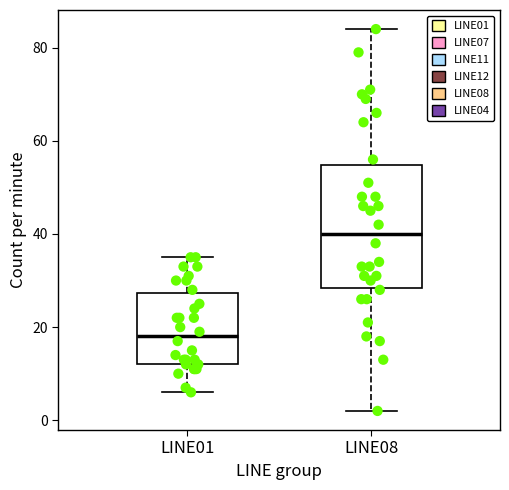

Reading left to right, transcribe this box plot: for each box, give where its median line is, the range the box spans, and where its two whiskers end, as read against the y-axis. The values are not printed on the chart, so give them approximately, as read against the axis.

LINE01: median 18, box 12 to 28, whiskers 6 to 36
LINE08: median 40, box 28 to 54, whiskers 2 to 84